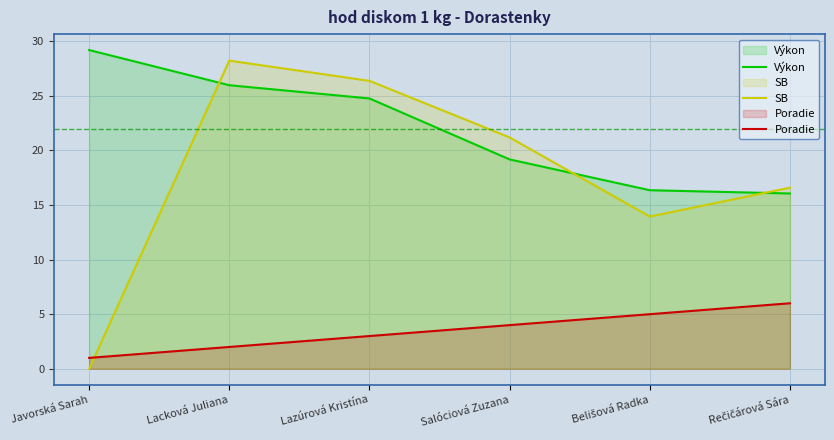

The value of Poradie at Rečičárová Sára is 6.0. True or false?

True